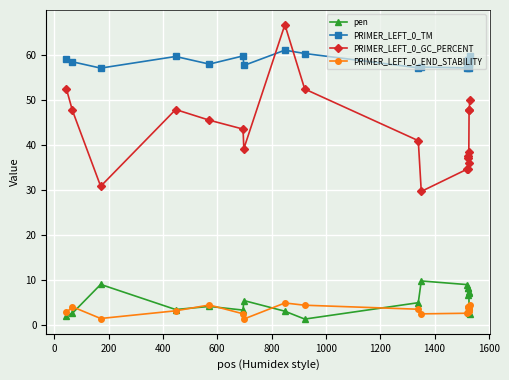

Which series has the largest total across all categories?

PRIMER_LEFT_0_TM